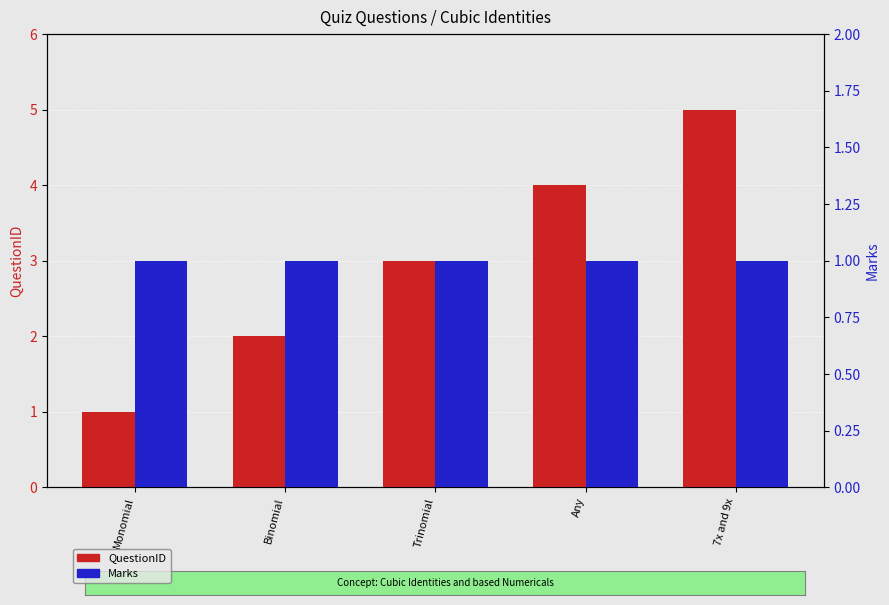

Is the value of QuestionID at 7x and 9x greater than the value of Marks at Trinomial?

Yes